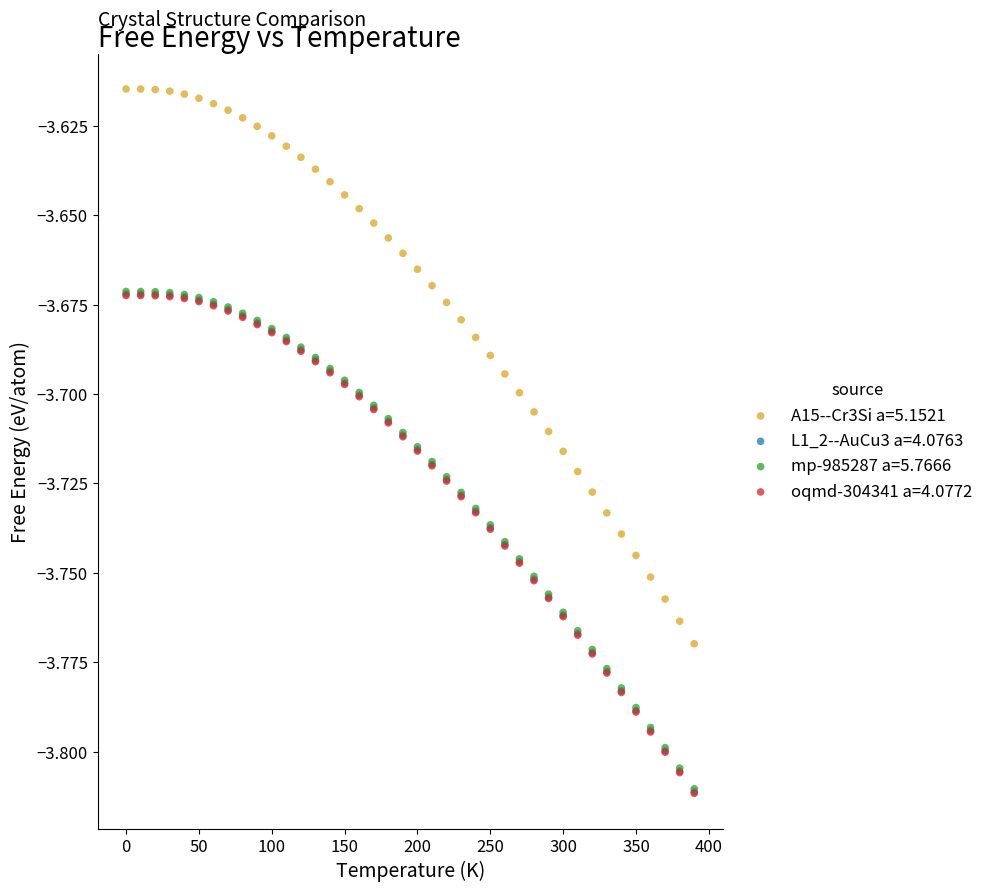

Which series has the widest spread of Y values?

A15--Cr3Si a=5.1521